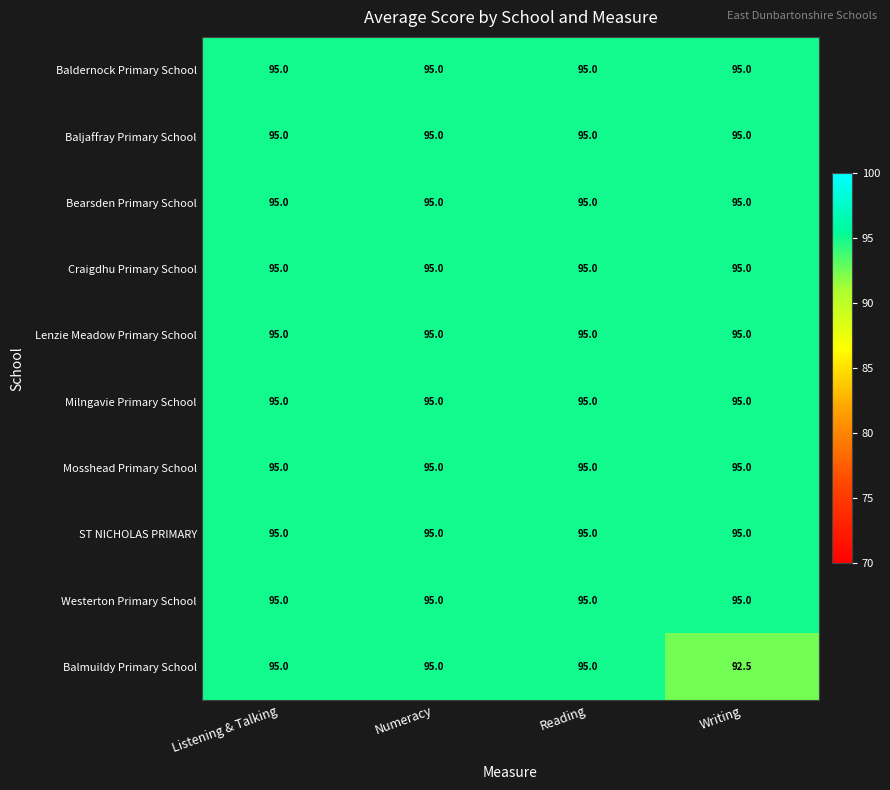

The value of Baldernock Primary School at Listening & Talking is 95.0. True or false?

True